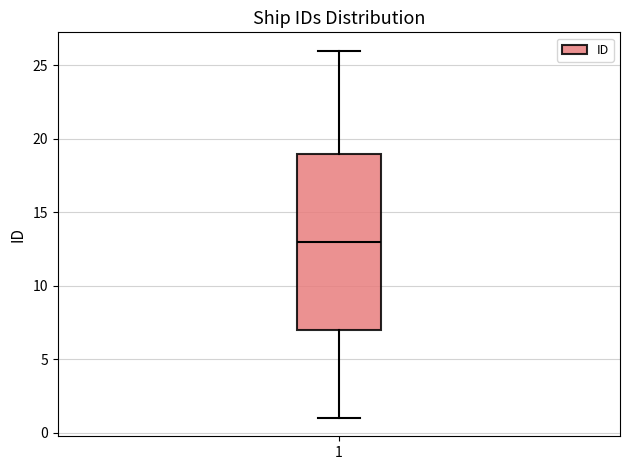

Transcribe this box plot: give where the median line is, the range the box spans, and where the two whiskers end, as read against the y-axis. The values are not printed on the chart, so give them approximately, as read against the axis.

median 13, box 7 to 19, whiskers 1 to 26